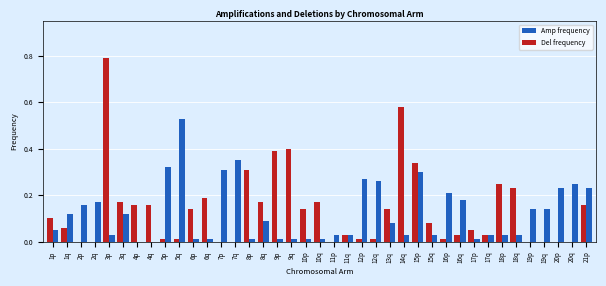

At which category is the sum across all series the highest?

3p